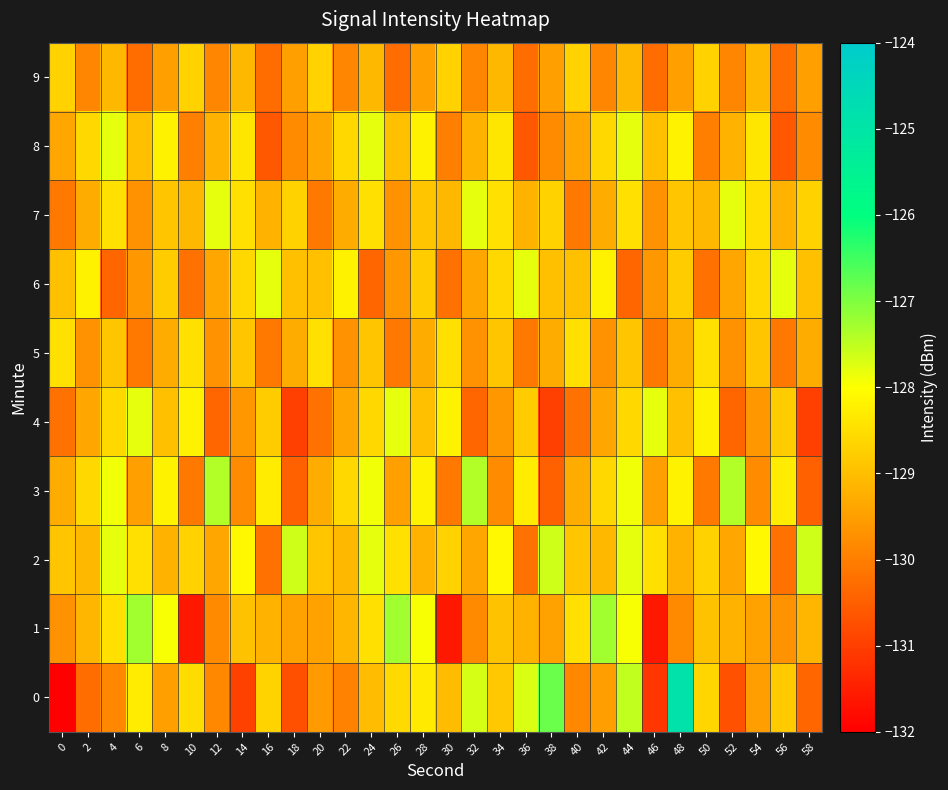

Rank the series by their maximum value, from highest to lowest.

0, 1, 3, 2, 4, 6, 7, 8, 5, 9